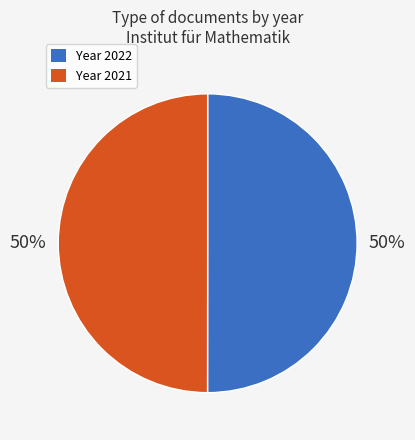

Is it true that Year 2021 is 50% of the pie?

True